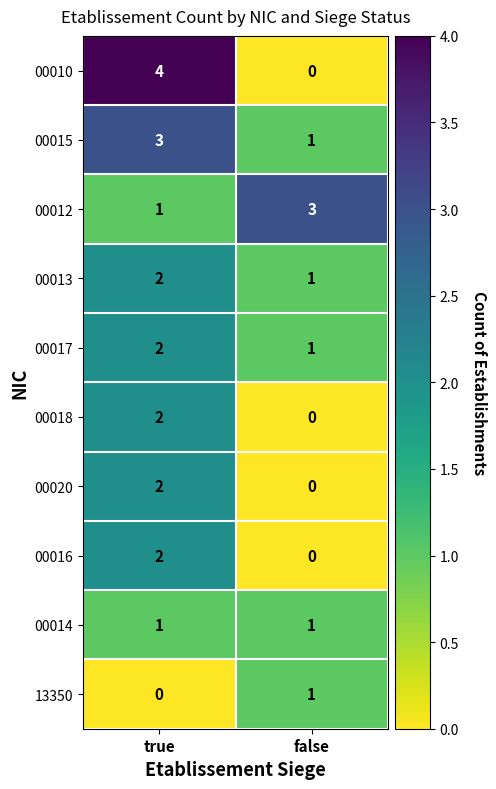

How many positive values does the 00018 series have?

1